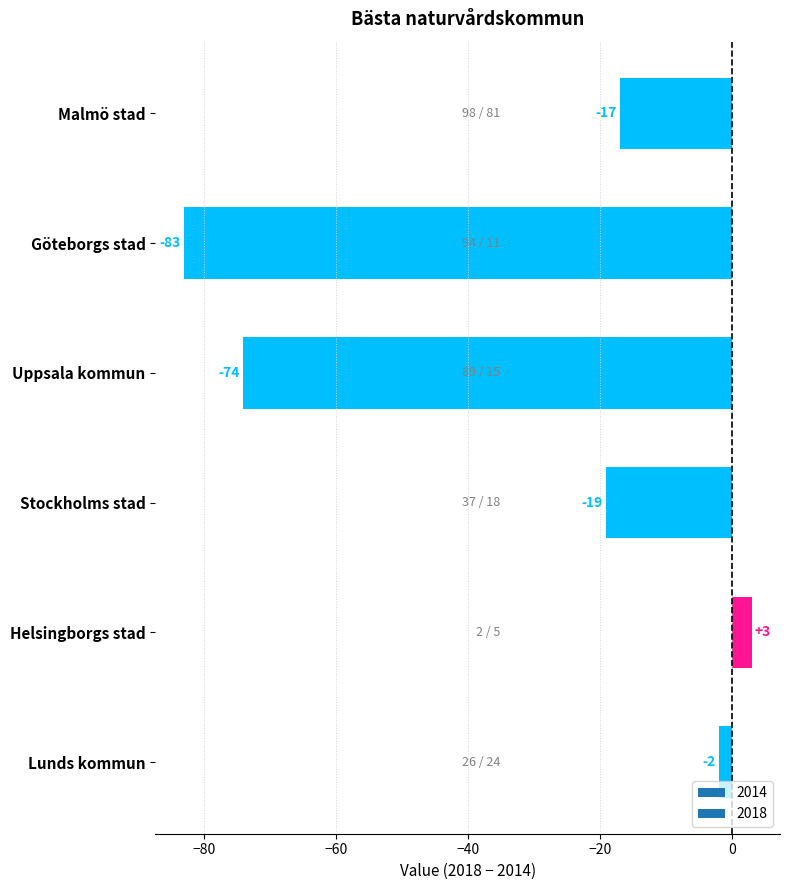

Which label corresponds to the smallest value in the chart?

Göteborgs stad